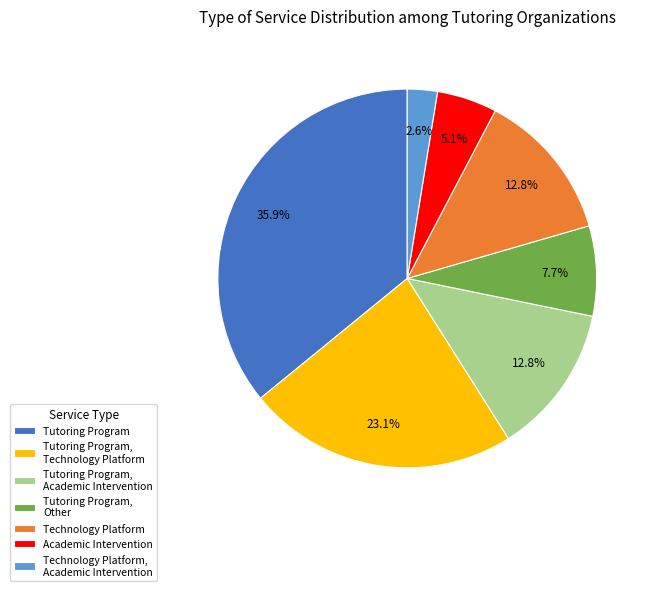

Is it true that Academic Intervention is 1% of the pie?

False